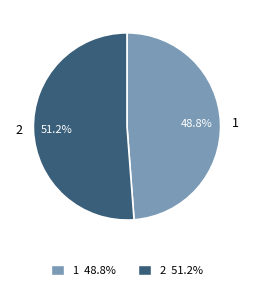

Is it true that 2 is 58% of the pie?

False